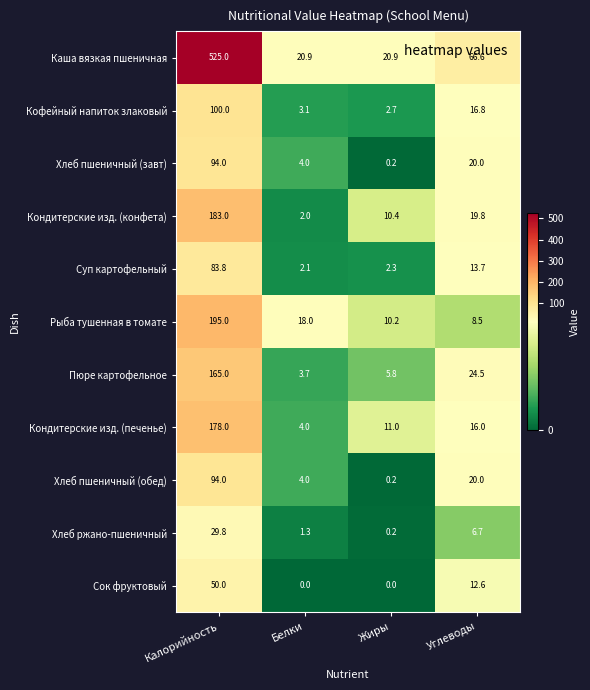

What is the total value across all series at Калорийность?

1697.6